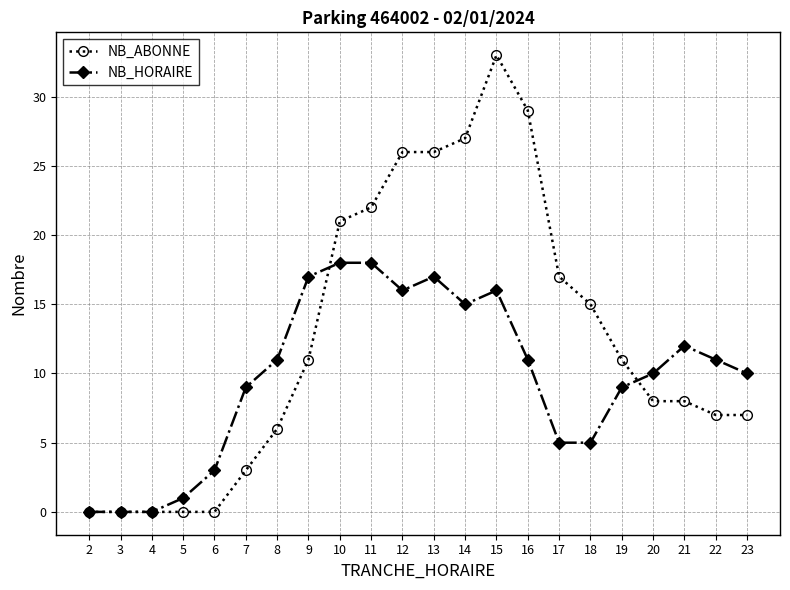

Rank the series at 6 from highest to lowest value.

NB_HORAIRE, NB_ABONNE